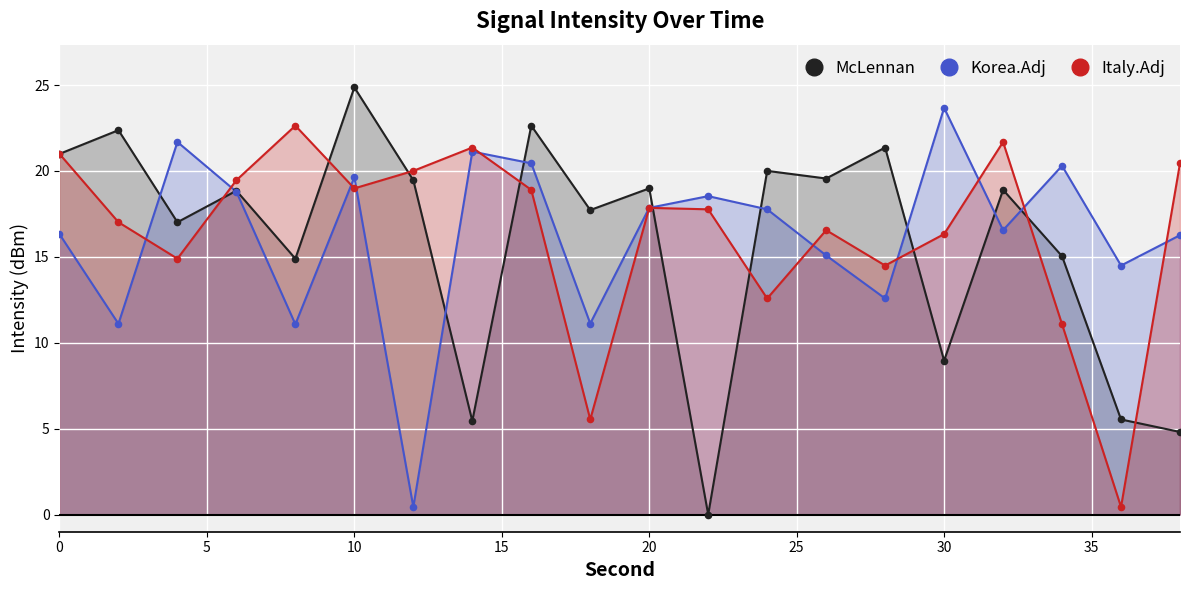

Is the value of Korea.Adj at 26 greater than the value of McLennan at 36?

Yes